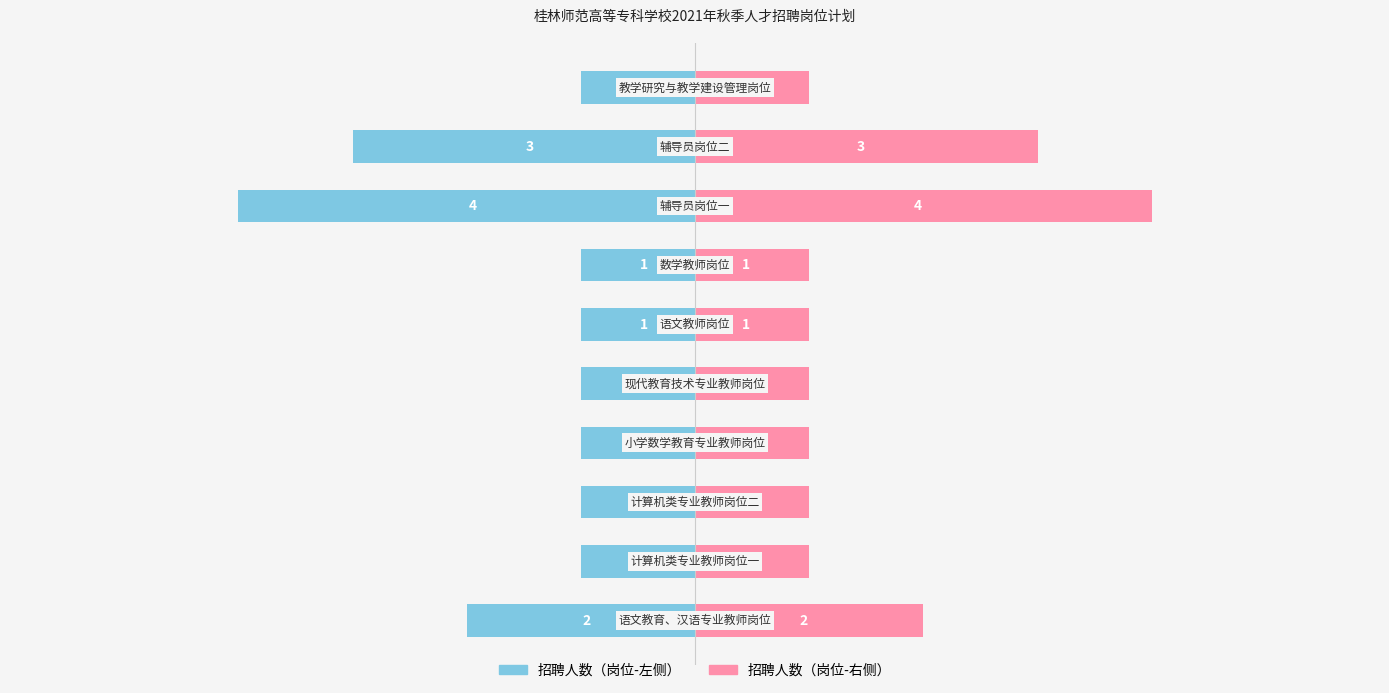

Which series has the largest range (max minus min)?

招聘人数（左）